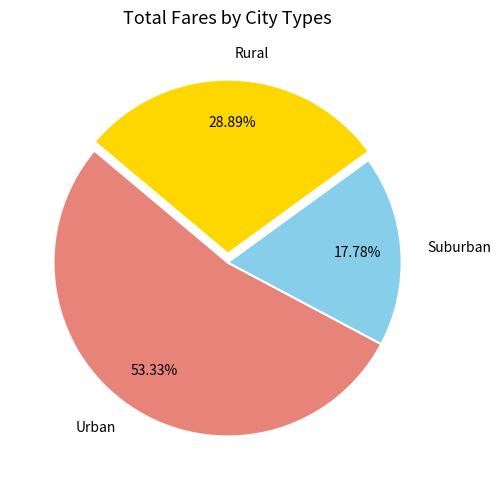

Rank the categories by value from highest to lowest.

Urban, Rural, Suburban